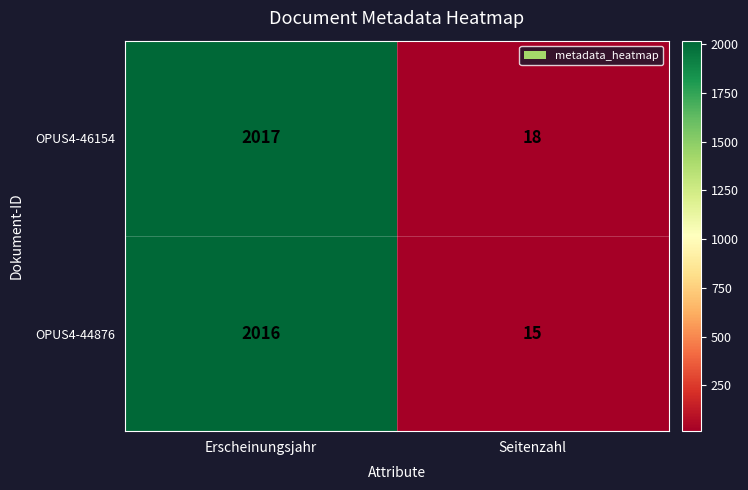

Which series has the largest total across all categories?

OPUS4-46154